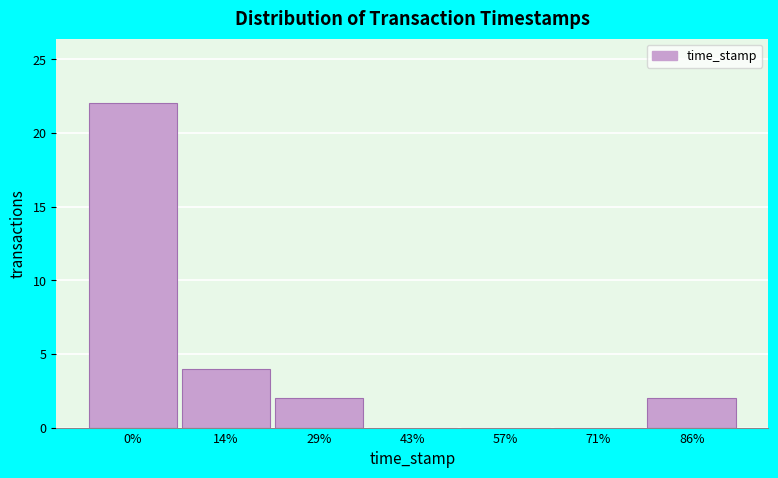

Reading left to right, what are all the values shown in this chart?

0%=22	14%=4	29%=2	43%=0	57%=0	71%=0	86%=2